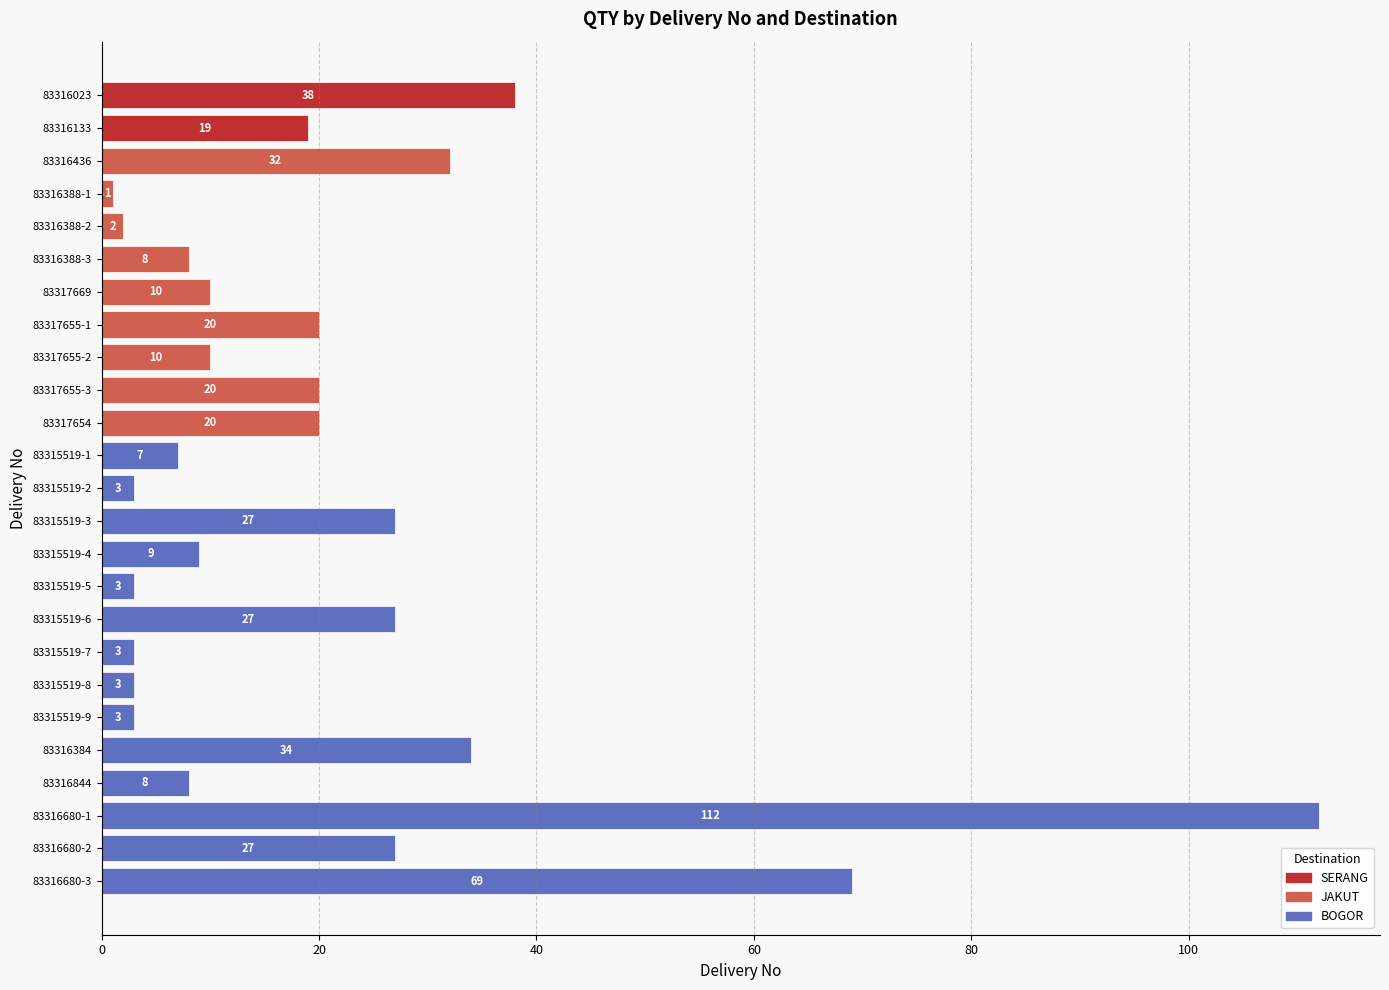

What is the approximate value at 83317669, to the nearest 5?

10